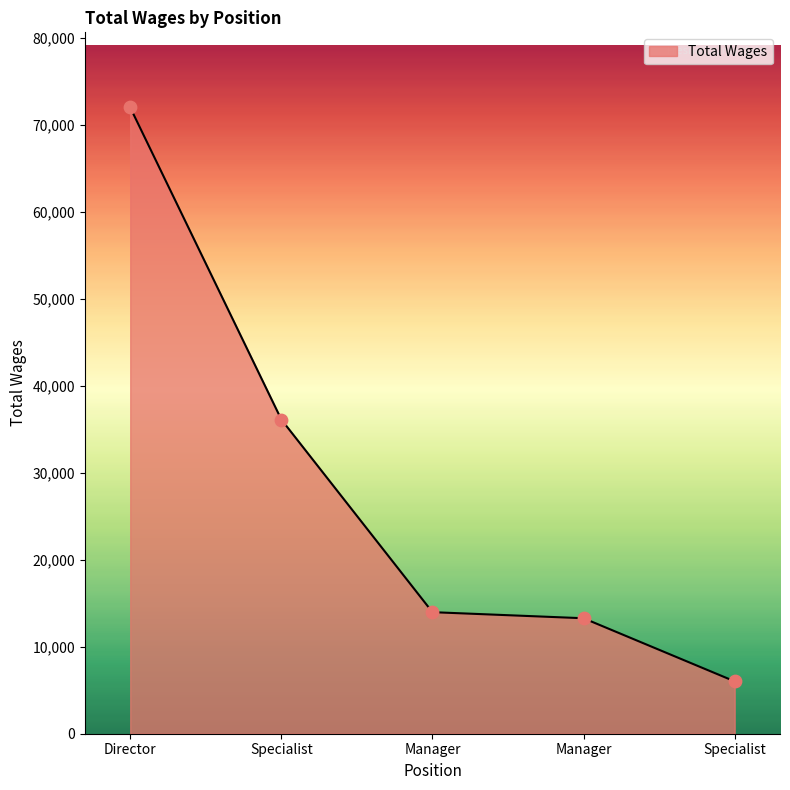

What is the ratio of the value at Specialist to the value at Manager?

0.5